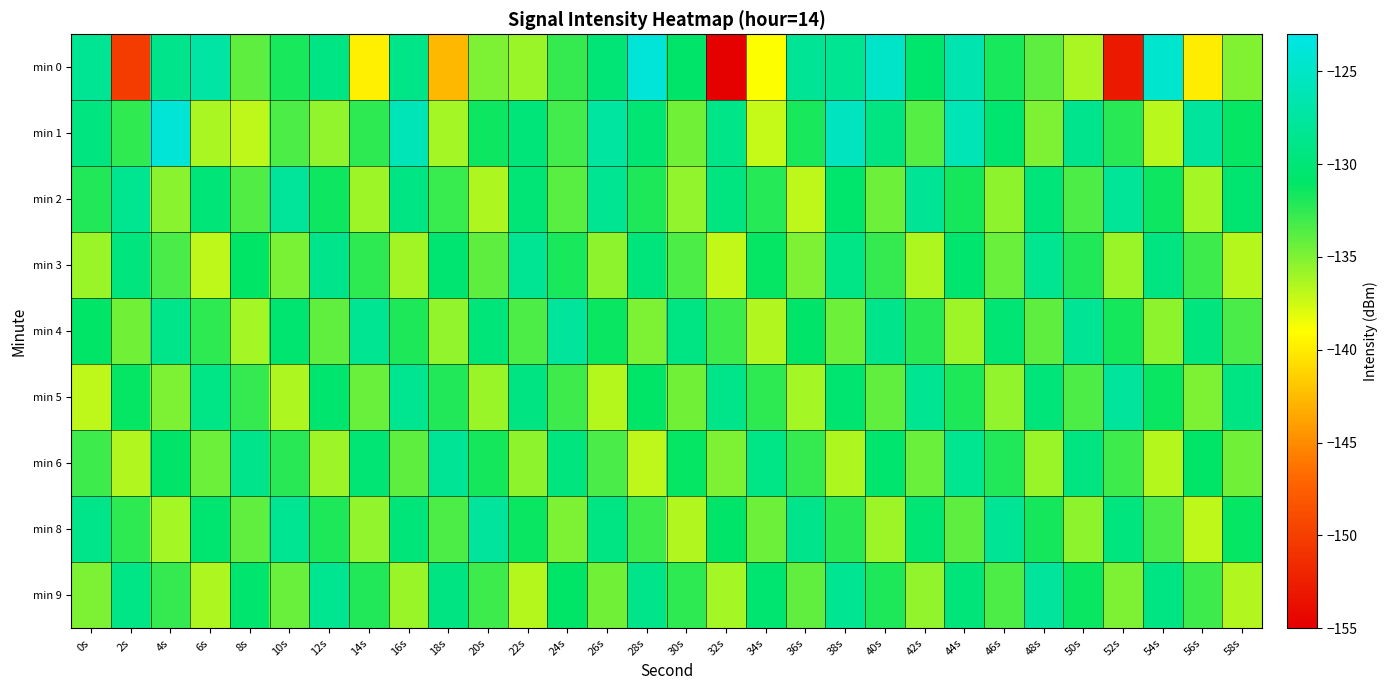

Between 12s and 36s, which series saw the biggest shift?

min 3